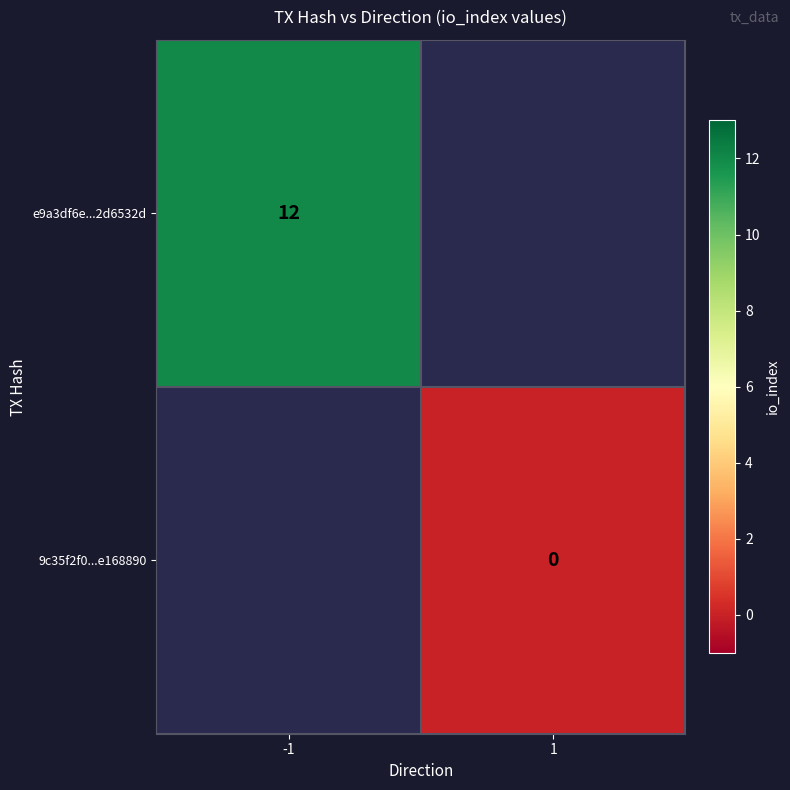

True or false: e9a3df6e...2d6532d has a value of 3 at -1.

False